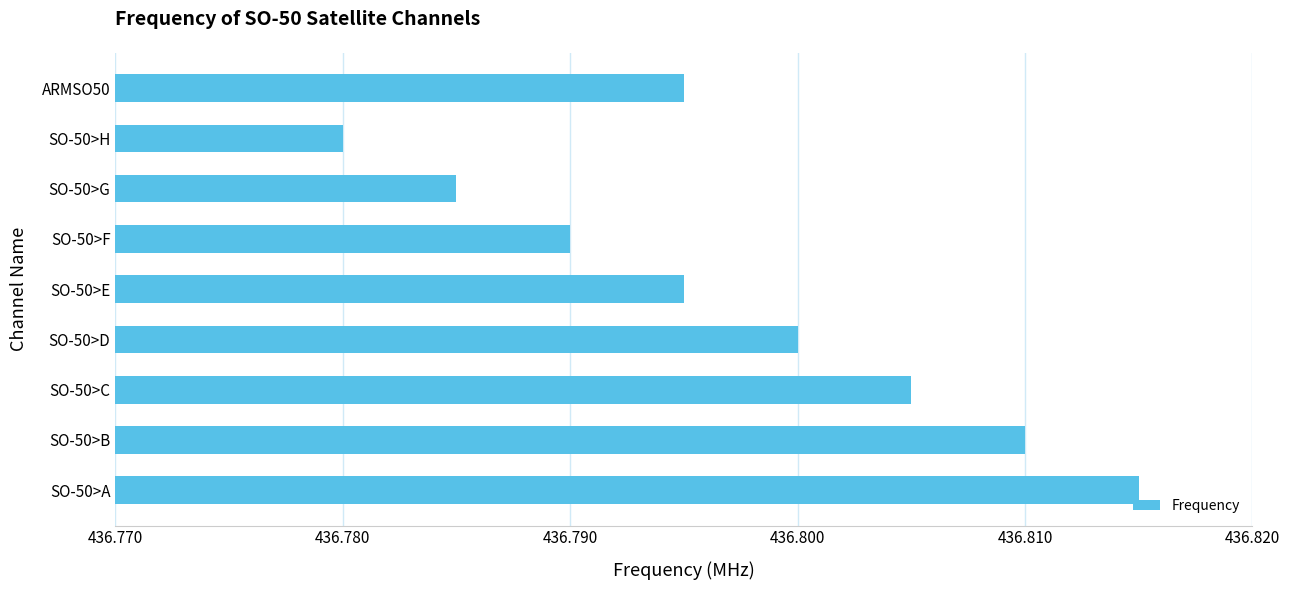

Is it true that the value at SO-50>F is 436.8?

True